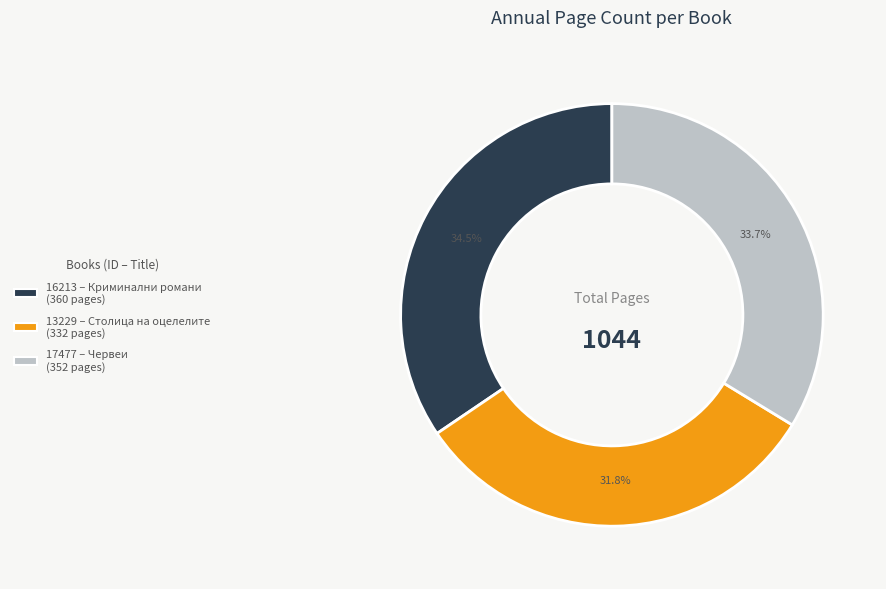

Which slice is the largest?

16213